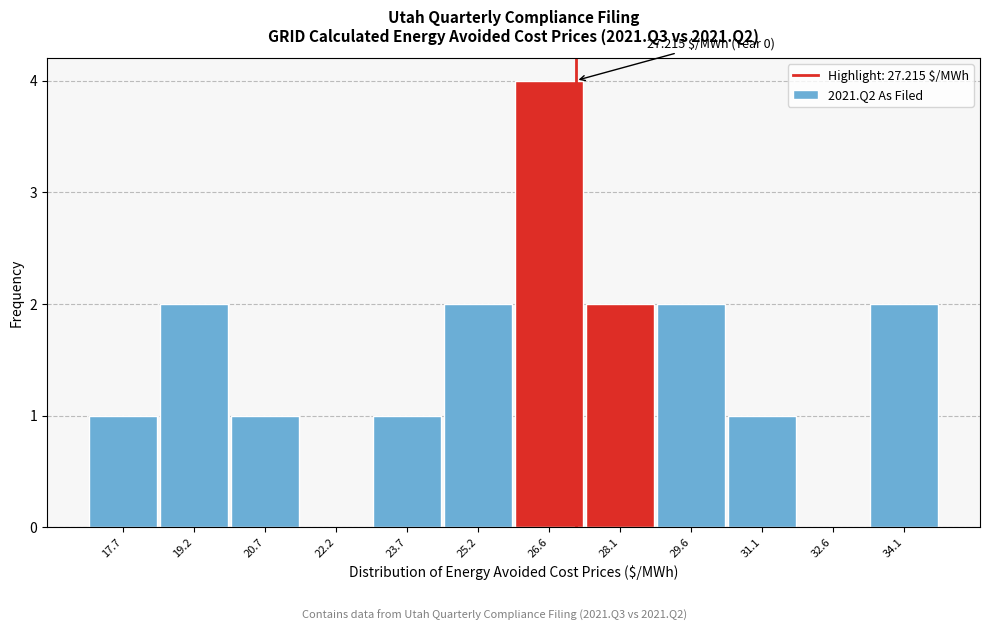

Over which range of the x-axis is the bar tallest?

26.0 to 27.4